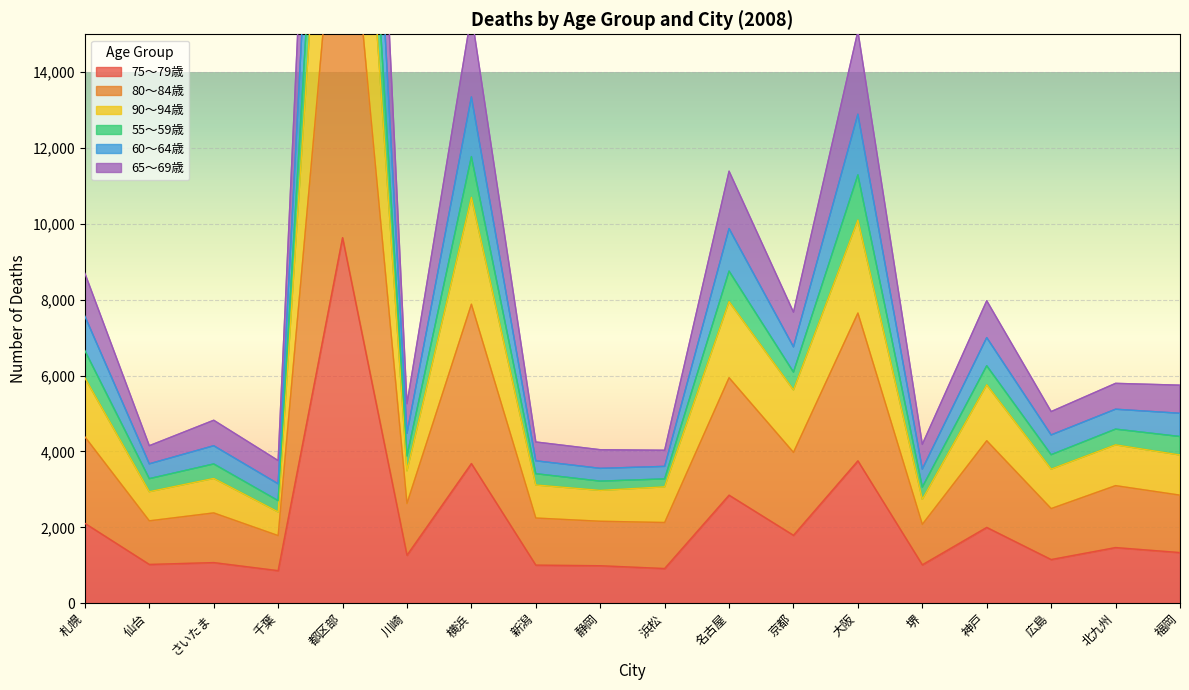

True or false: 75～79歳 and 60～64歳 intersect in this chart.

False